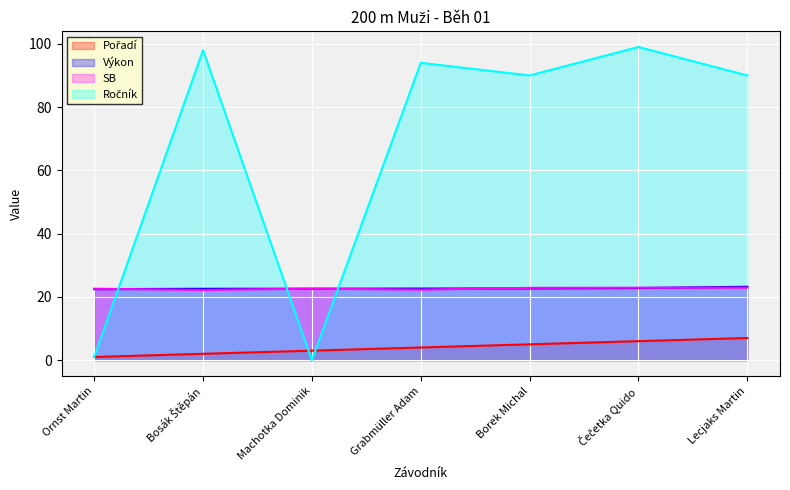

What are all the series names shown in the legend?

Pořadí, Výkon, SB, Ročník